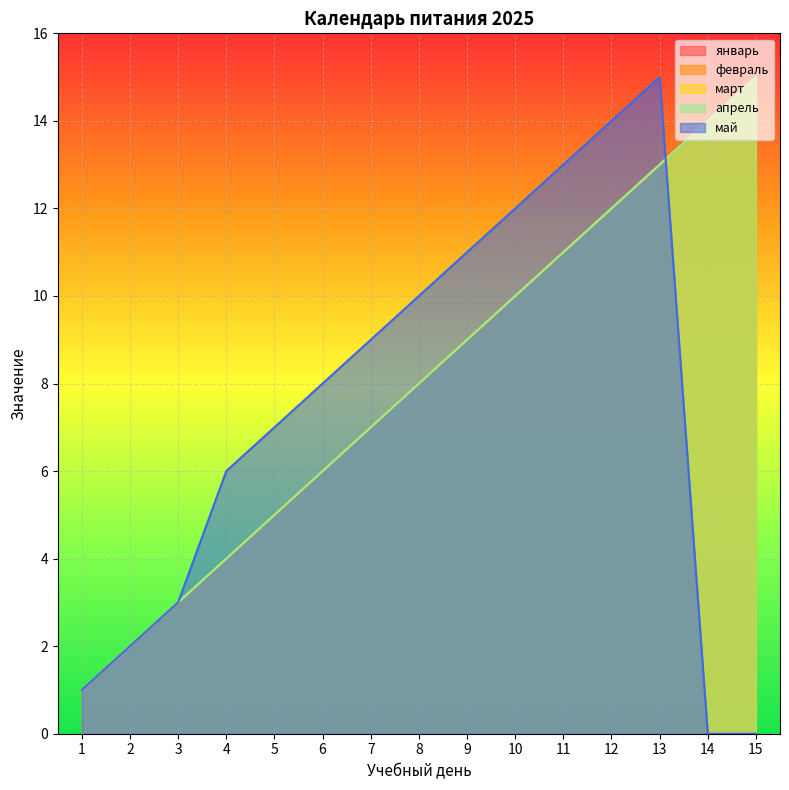

Reading right to left, what are all the values shown in this chart?

январь: 15	14	13	12	11	10	9	8	7	6	5	4	3	2	1
февраль: 15	14	13	12	11	10	9	8	7	6	5	4	3	2	1
март: 15	14	13	12	11	10	9	8	7	6	5	4	3	2	1
апрель: 15	14	13	12	11	10	9	8	7	6	5	4	3	2	1
май: 0	0	15	14	13	12	11	10	9	8	7	6	3	2	1